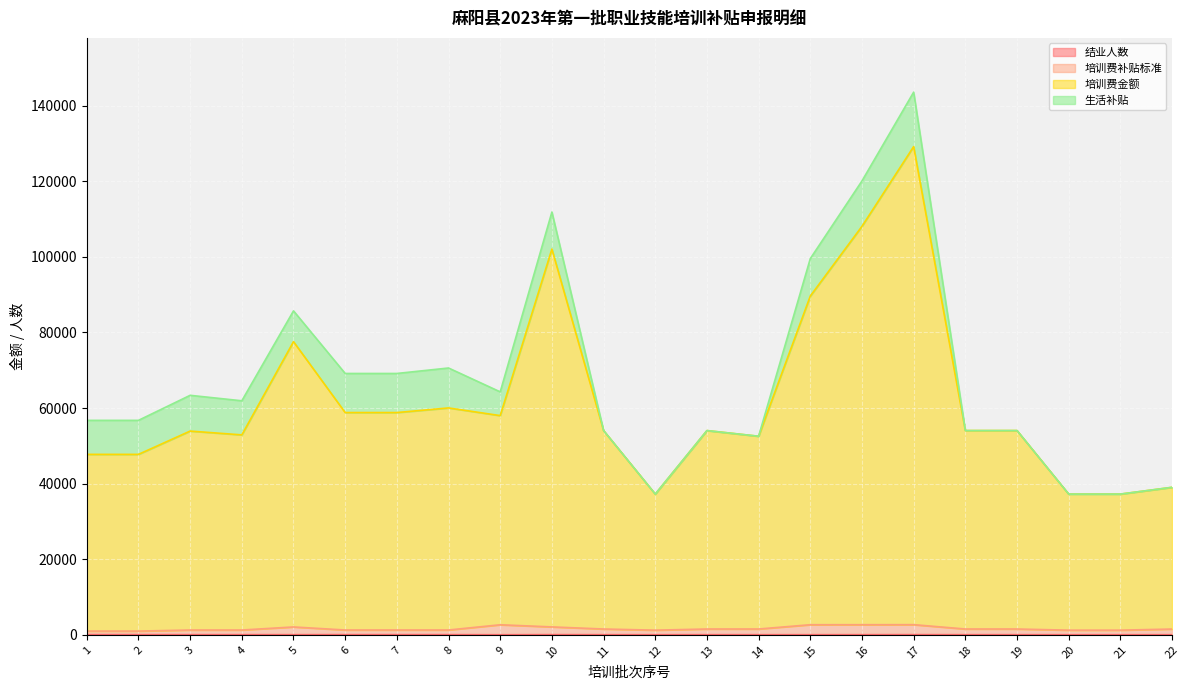

Where does the 培训费金额 series first go above 54035?

5